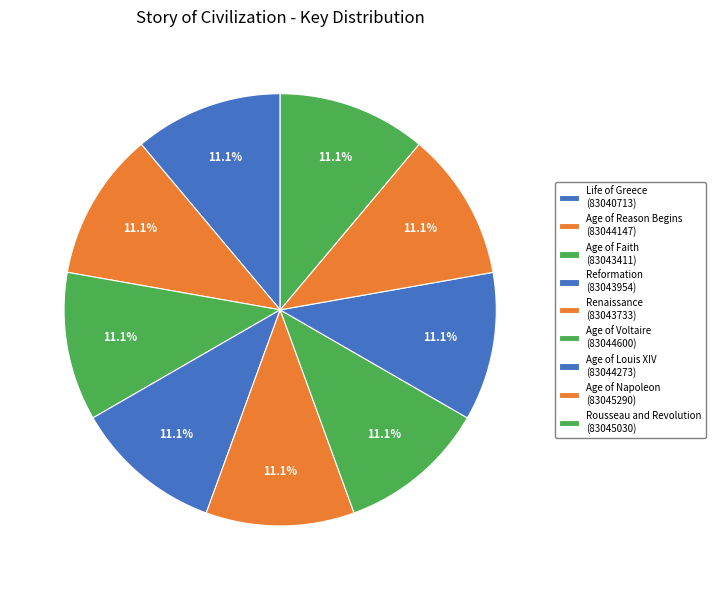

Is there any slice that represents more than half of the pie?

No